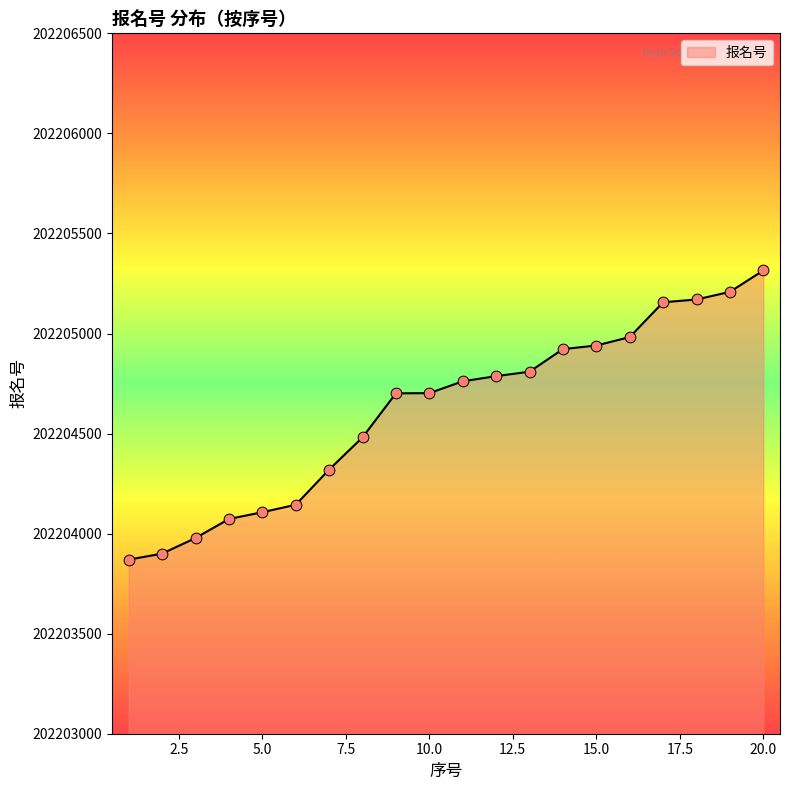

What is the minimum value shown in the chart?

202203870